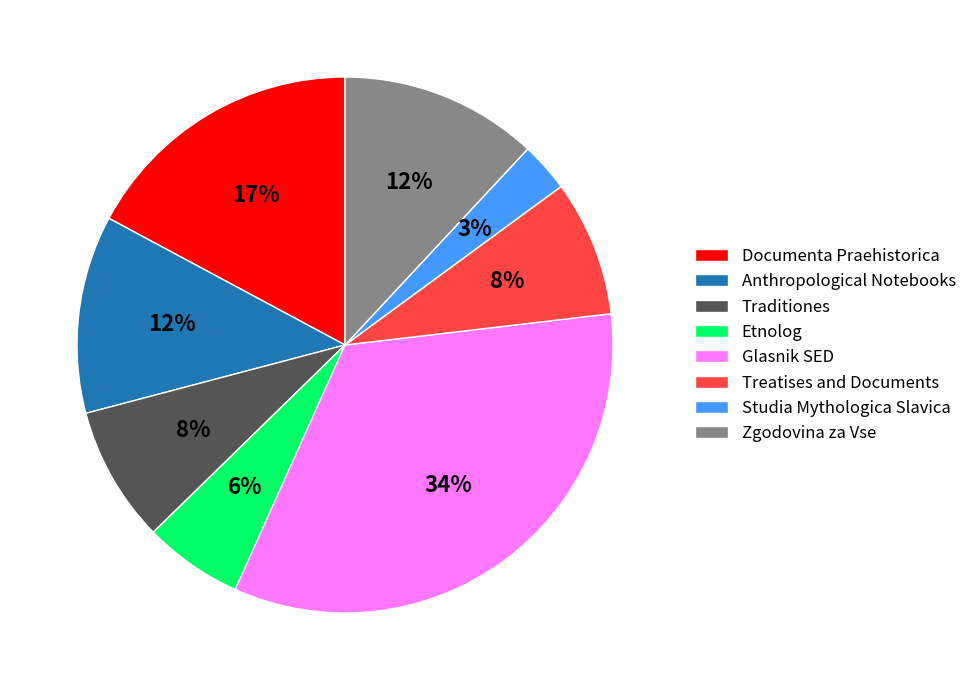

Is there a majority slice in this chart?

No